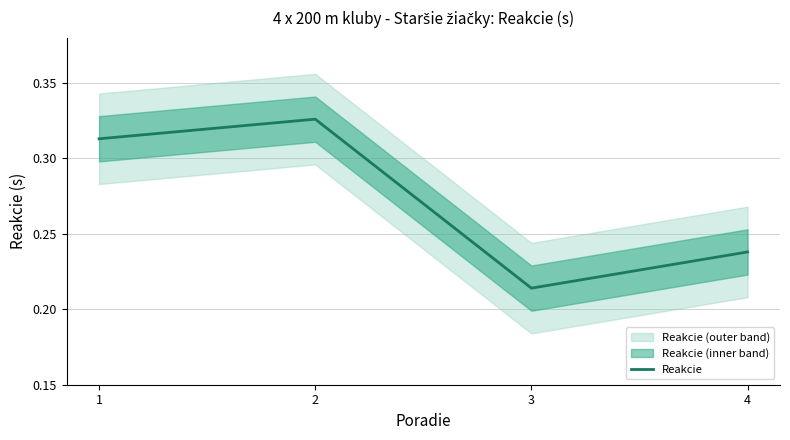

What is the sum of the values at 4 and 2?

0.6